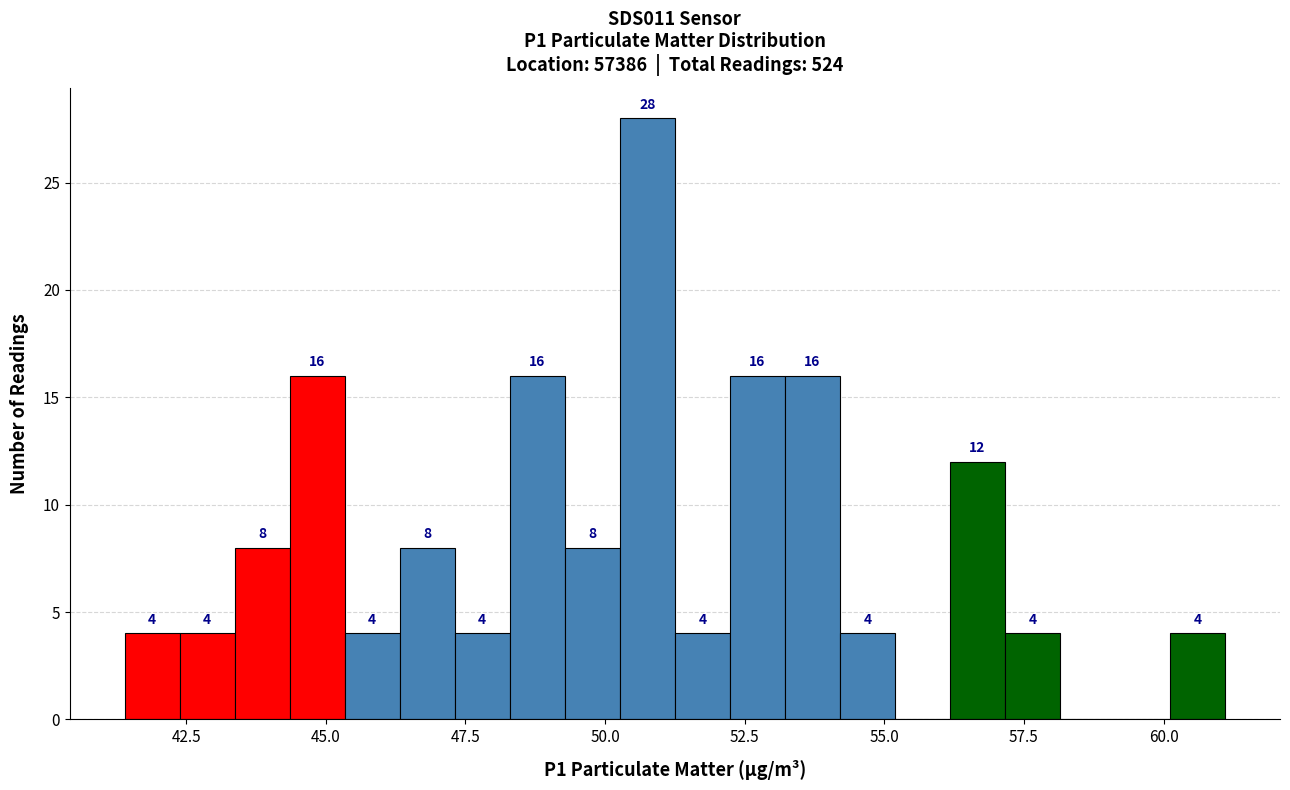

Around what value on the x-axis is the tallest bar? Give the approximate position of its centre, as read against the axis.

51.0